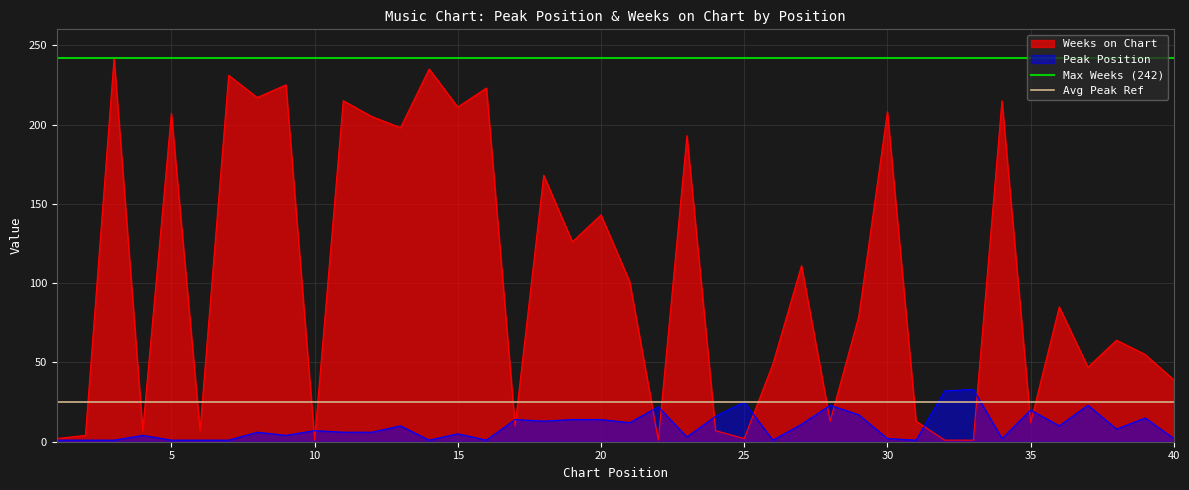

Is it true that Peak Position equals 14 at 20?

True